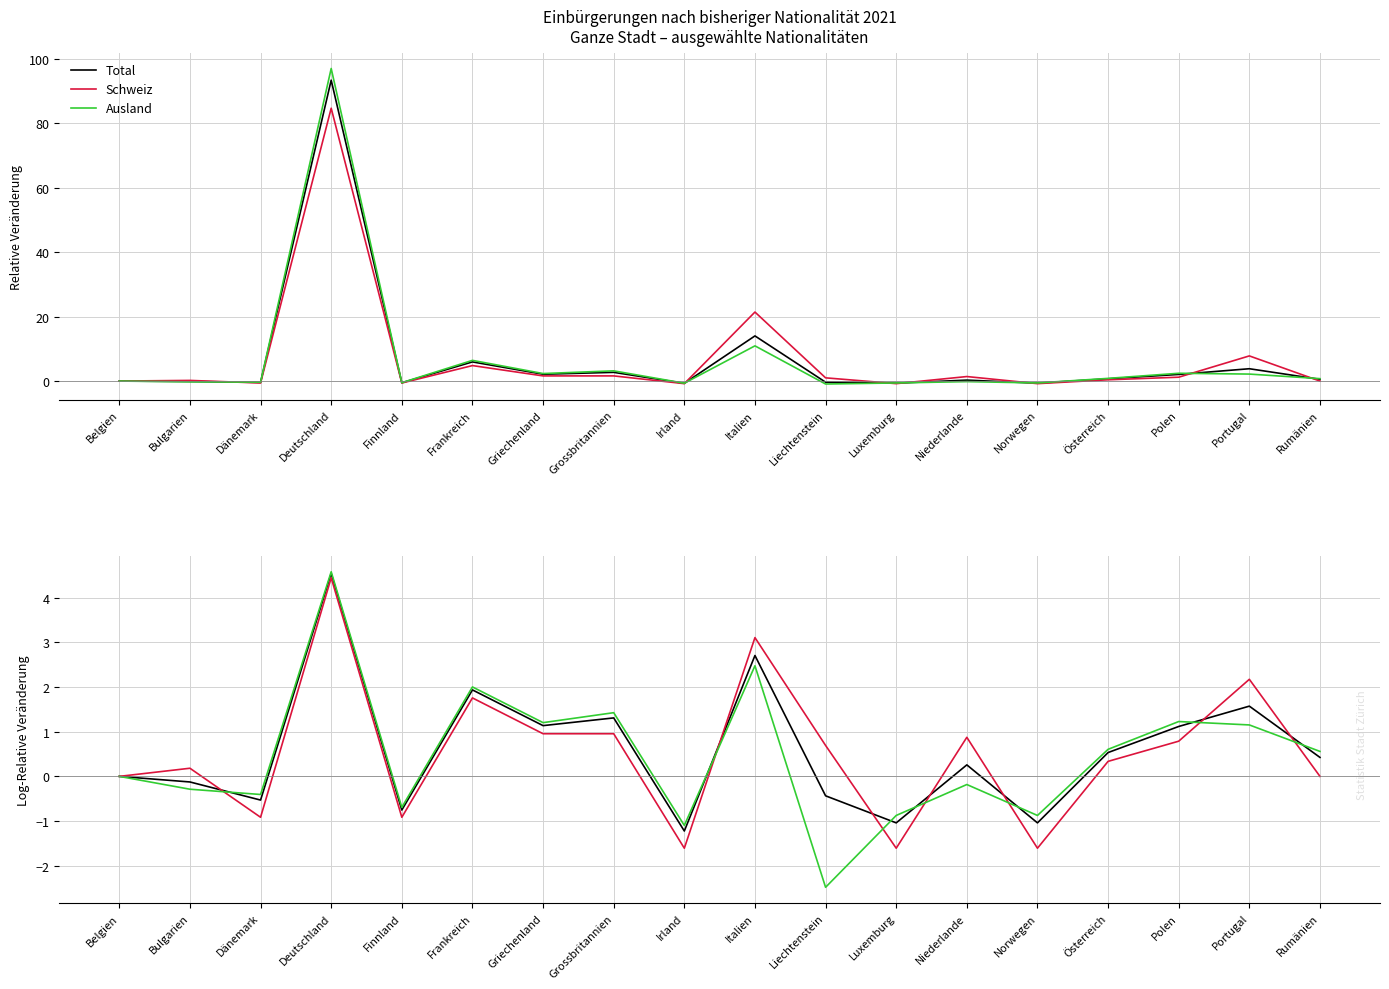

Rank the series by their average value, from highest to lowest.

Total, Schweiz, Ausland